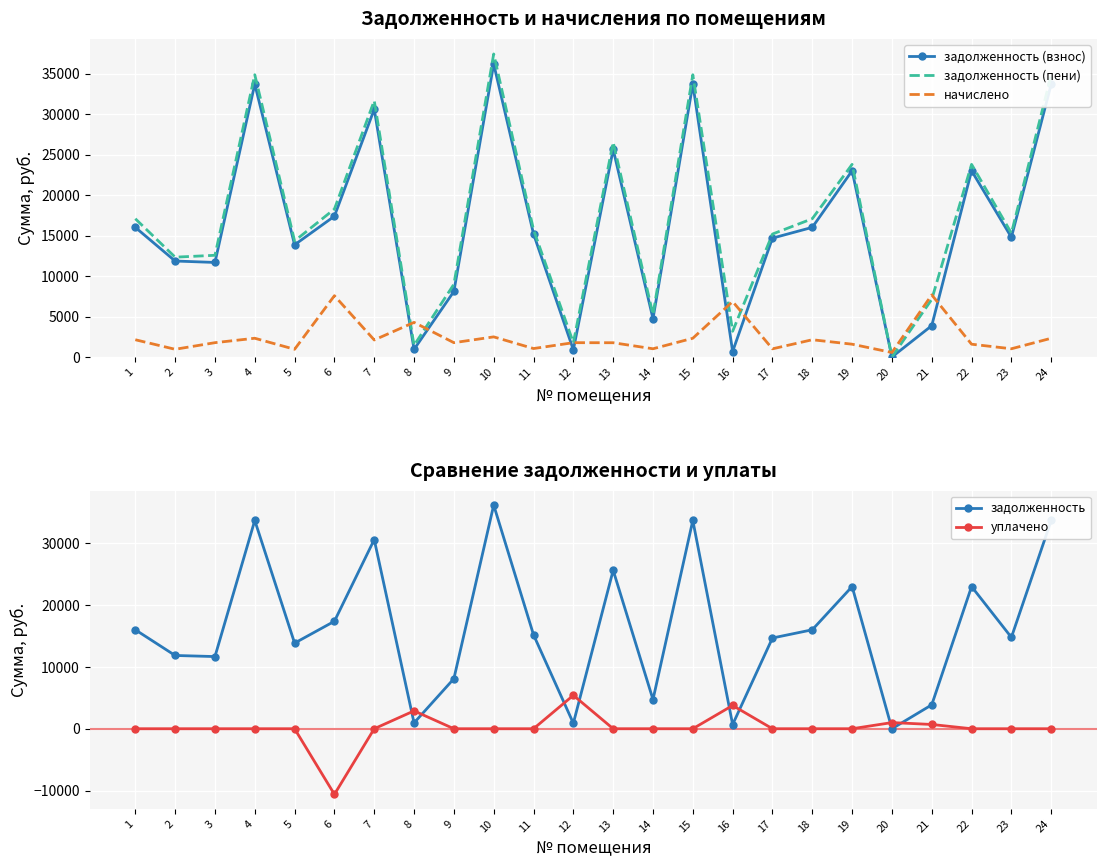

Reading right to left, list all the values displayed in this chart.

задолженность (взнос): 33713.7	14788.4	23010.1	3868.9	0.0	23010.1	16016.8	14685.1	676.1	33713.7	4727.4	25647.1	884.5	15202.2	36195.6	8100.5	946.6	30611.2	17395.3	13857.7	33713.7	11680.4	11857.7	16016.8
задолженность (пени): 34871.6	15296.3	23800.4	7115.6	0.0	23800.4	17082.4	15189.5	3176.8	34871.6	5235.3	26528.0	1768.9	15724.4	37438.8	8984.9	1429.6	31662.6	18277.9	14333.6	34871.6	12564.9	12333.6	17082.4
начислено: 2315.9	1015.9	1580.6	7670.8	554.1	1580.6	2131.2	1008.8	6849.6	2315.9	1015.9	1761.8	1768.9	1044.3	2486.4	1768.9	4275.4	2102.8	7571.5	952.0	2315.9	1768.9	952.0	2131.2
задолженность: 33713.7	14788.4	23010.1	3868.9	0.0	23010.1	16016.8	14685.1	676.1	33713.7	4727.4	25647.1	884.5	15202.2	36195.6	8100.5	946.6	30611.2	17395.3	13857.7	33713.7	11680.4	11857.7	16016.8
уплачено: 0.0	0.0	0.0	690.4	997.0	0.0	0.0	0.0	3766.3	0.0	0.0	0.0	5409.0	0.0	0.0	0.0	2891.9	0.0	-10619.7	0.0	0.0	0.0	0.0	0.0